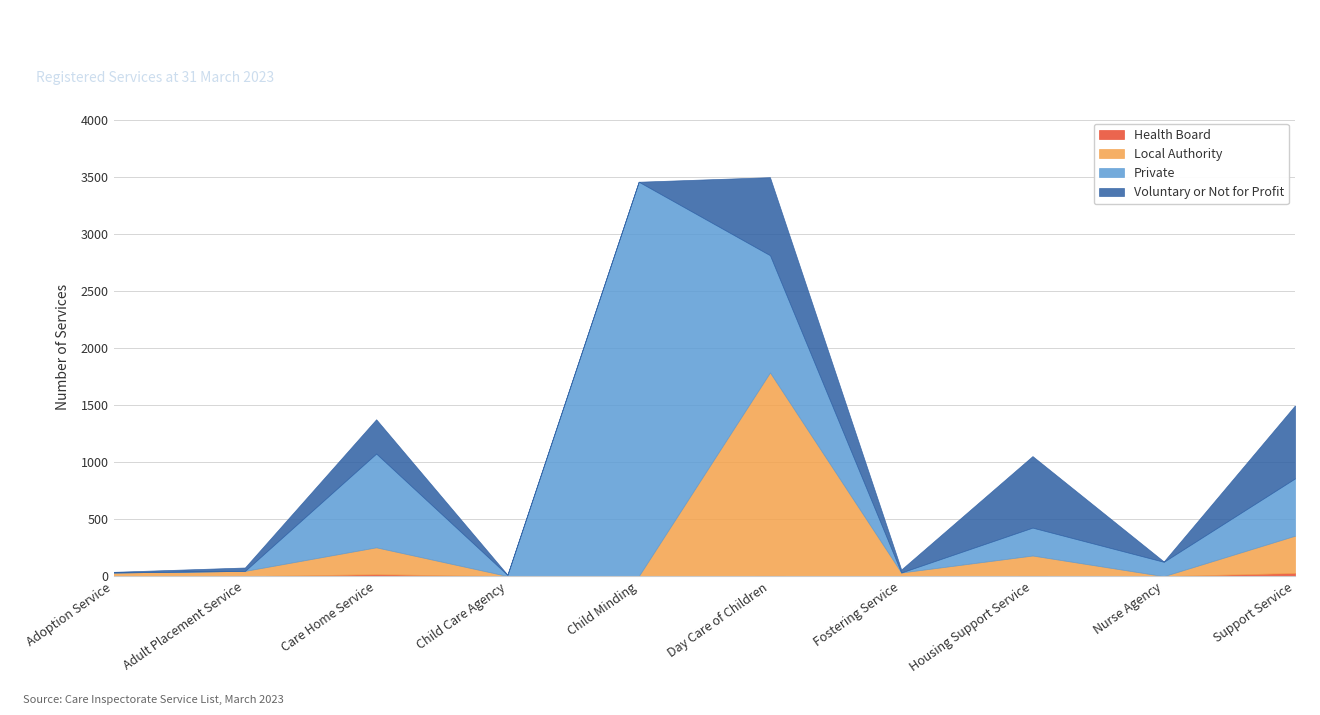

Between Care Home Service and Child Minding, which series saw the biggest shift?

Private